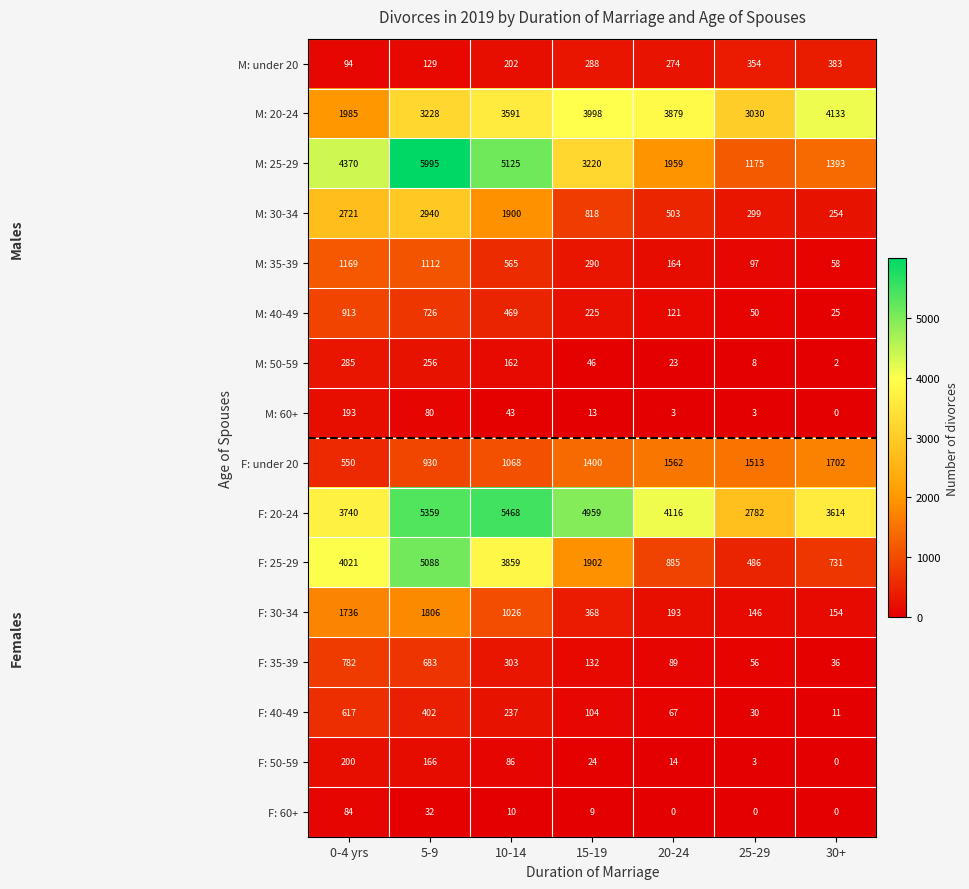

How many values in the F: 40-49 series are below 104?

3